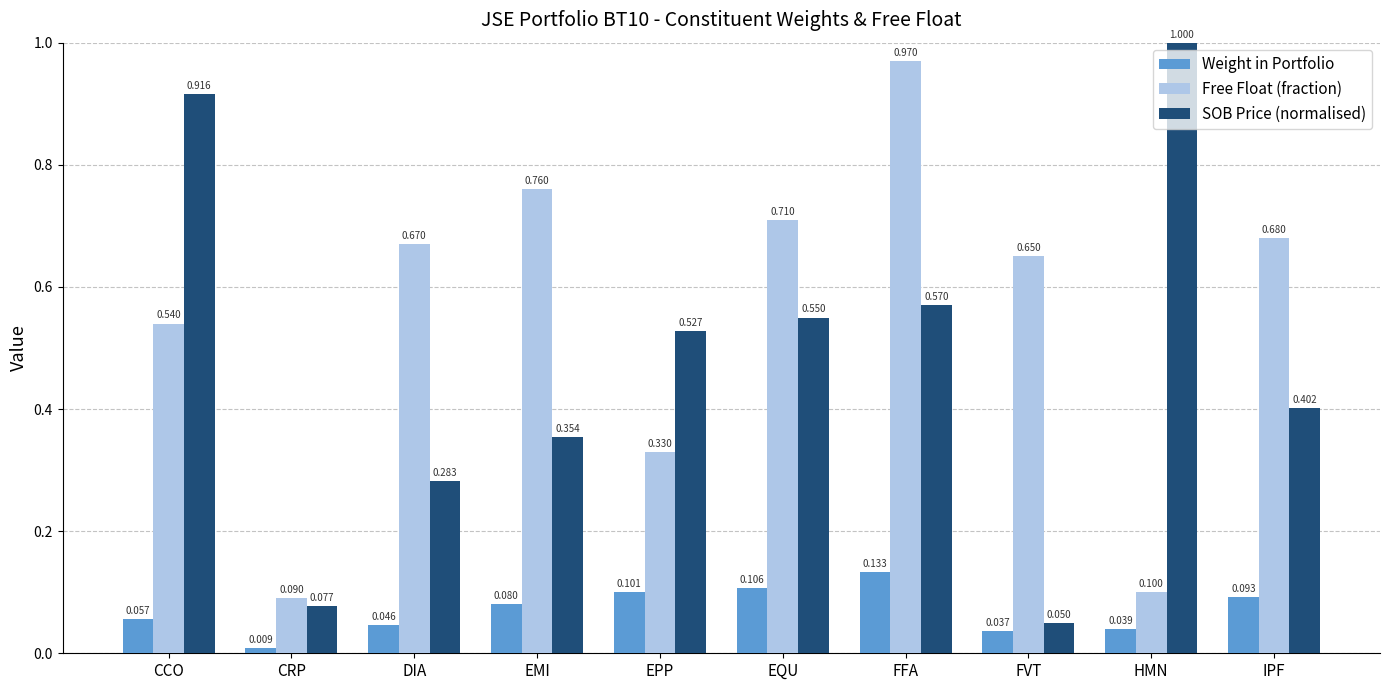

Which series has the largest total across all categories?

Free Float (fraction)